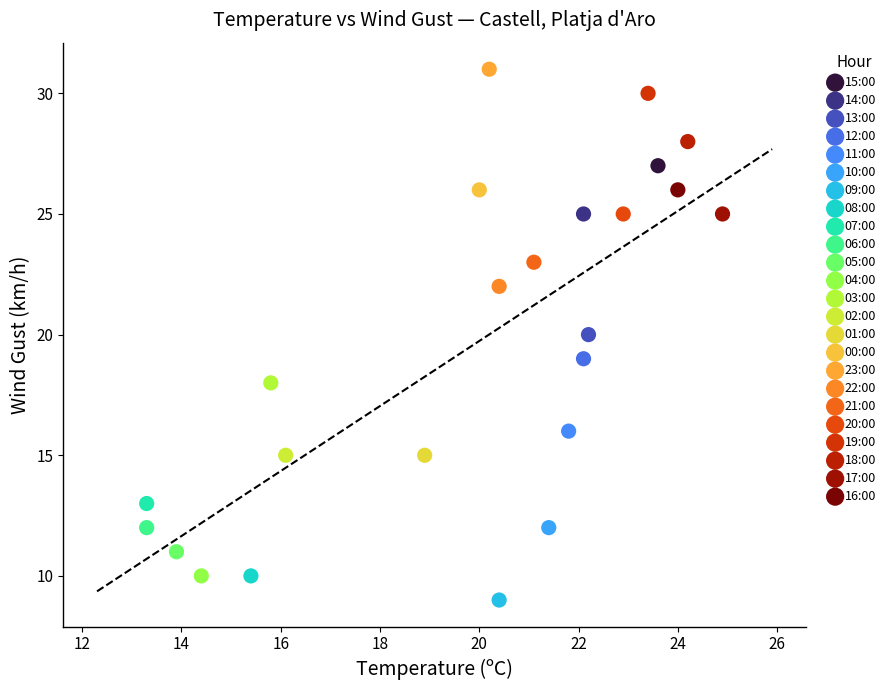

Which series reaches the minimum Y coordinate?

09:00